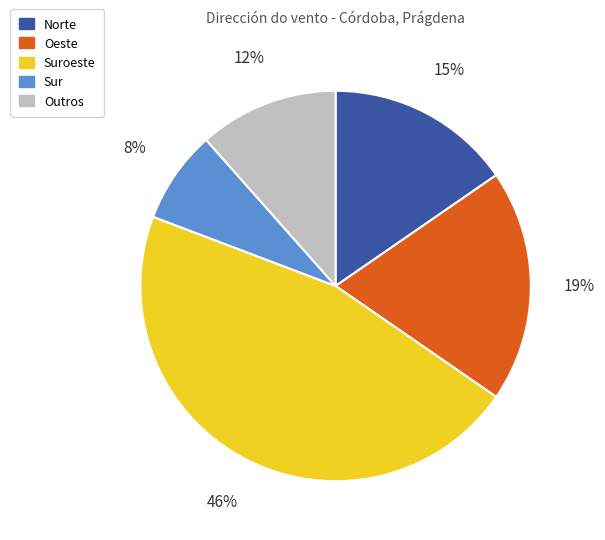

To the nearest percent, what percentage of the pie is Oeste?

19%